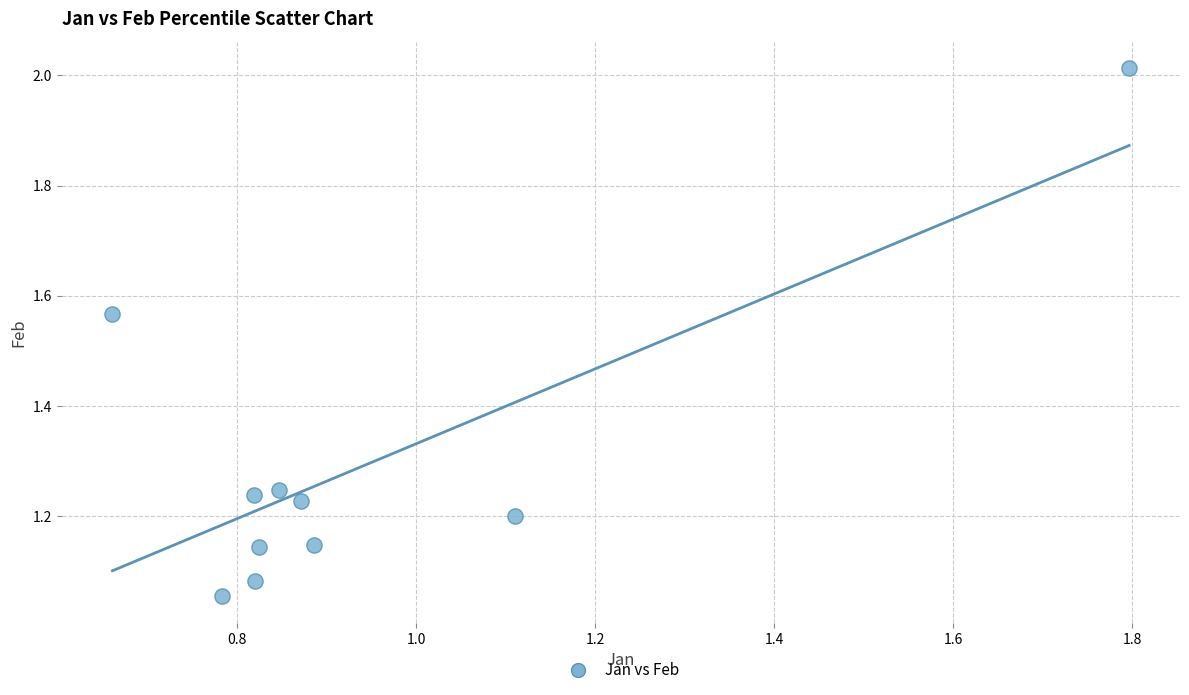

What is the range of Y values (max minus min)?

1.0